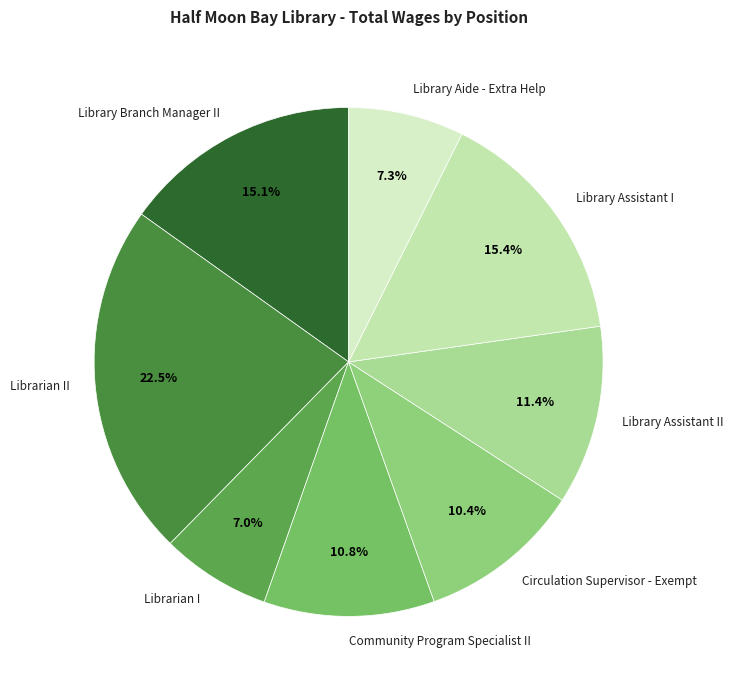

What is the ratio of the value at Library Branch Manager II to the value at Librarian II?

0.7